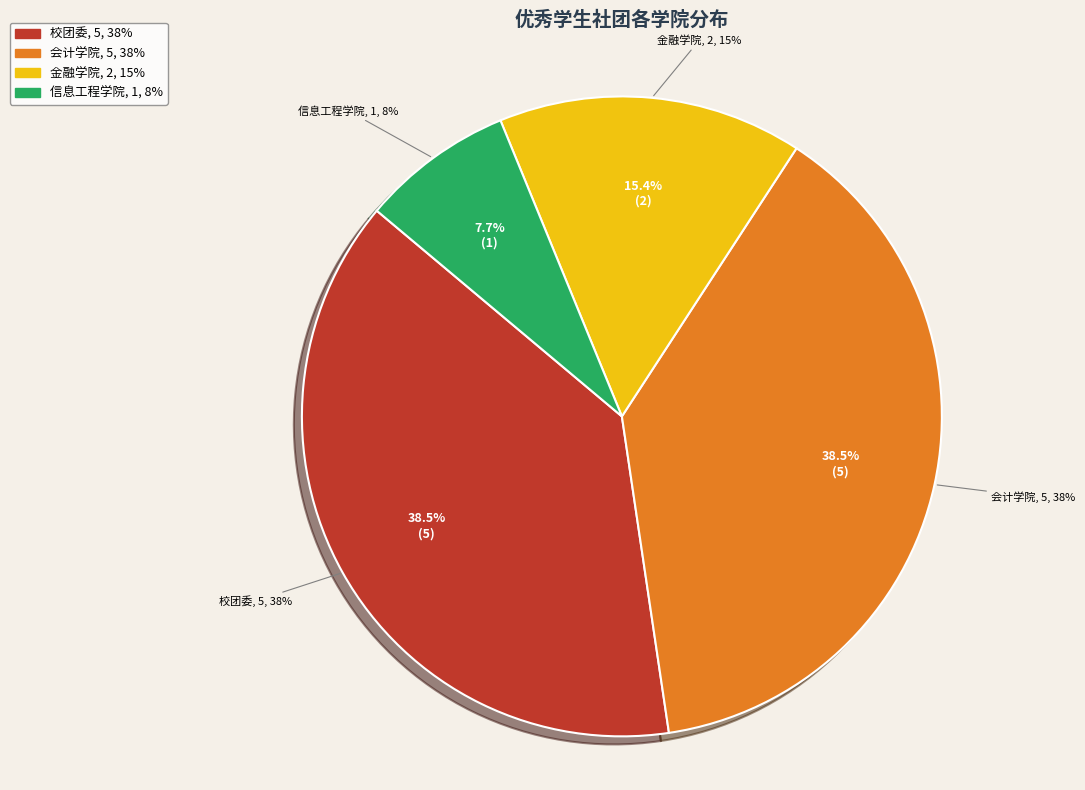

Which slice is the largest?

校团委